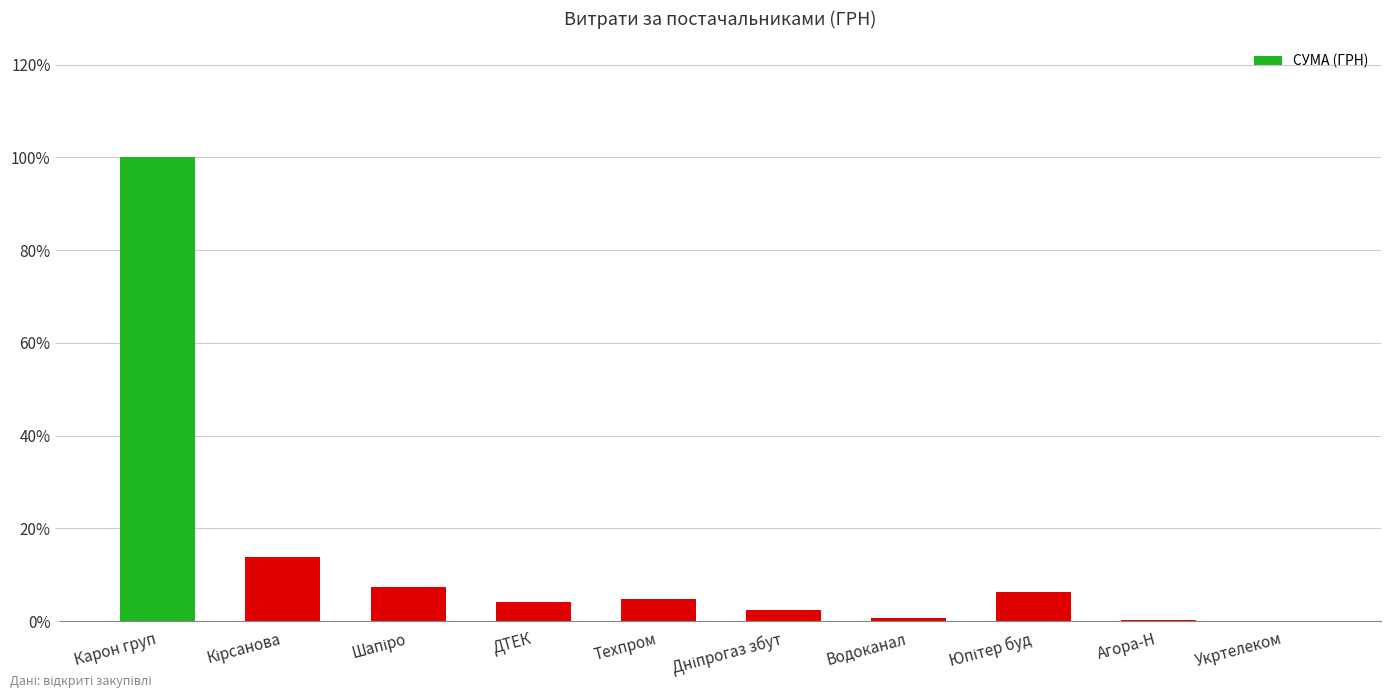

What is the sum of all values?

139.5